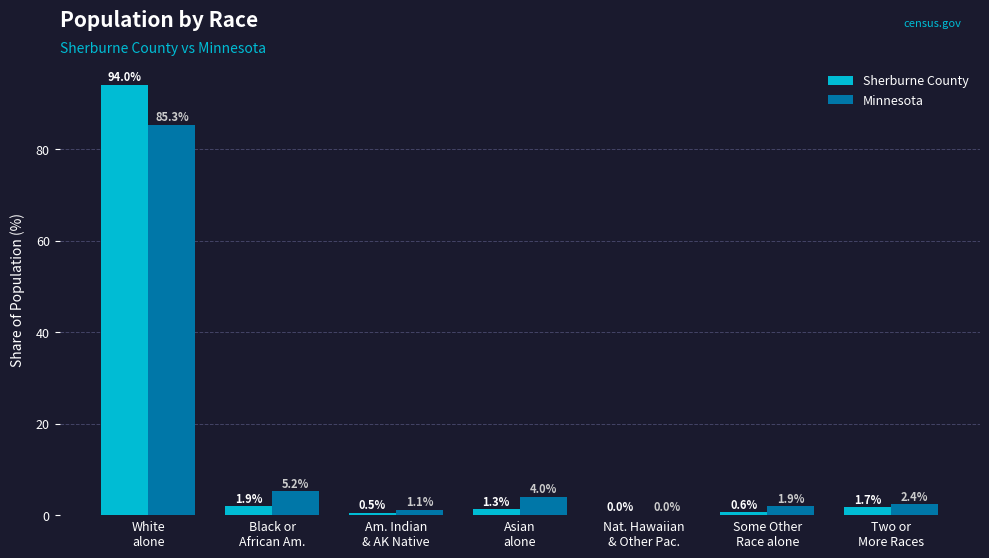

Which series has the widest spread of values?

Sherburne County